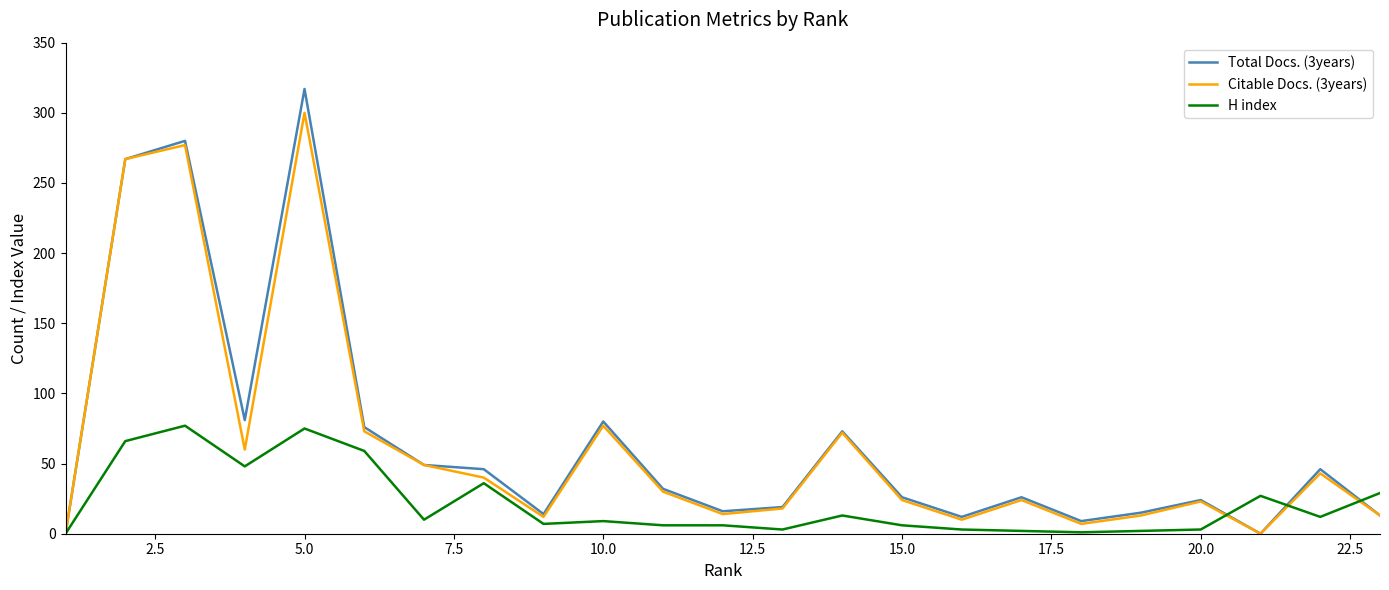

Which series has the largest range (max minus min)?

Total Docs. (3years)